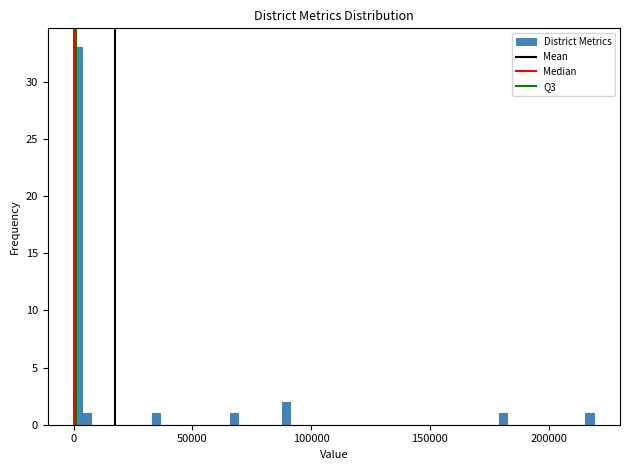

Read against the x-axis, roughly where is the centre of the tallest bar?

0